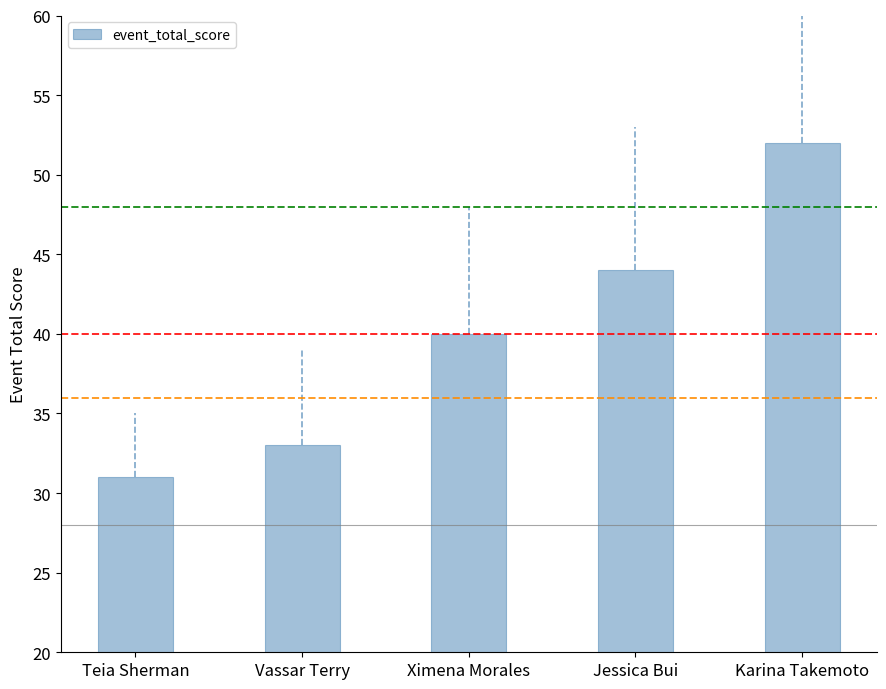

What is the average value?

40